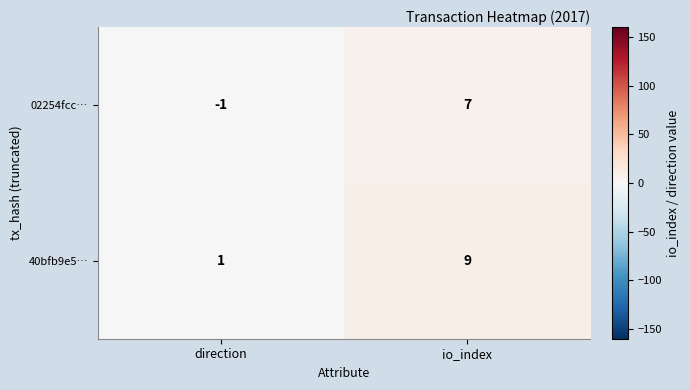

The value of 40bfb9e5… at io_index is 9. True or false?

True